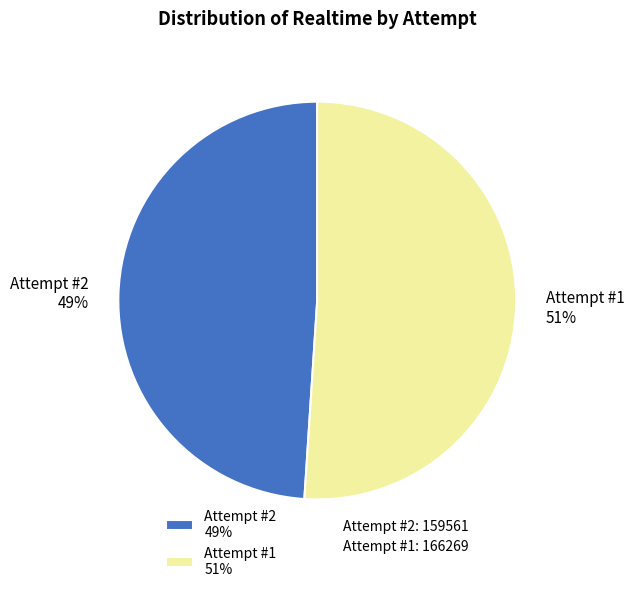

To the nearest percent, what is the difference between the largest and smallest slice percentages?

2%